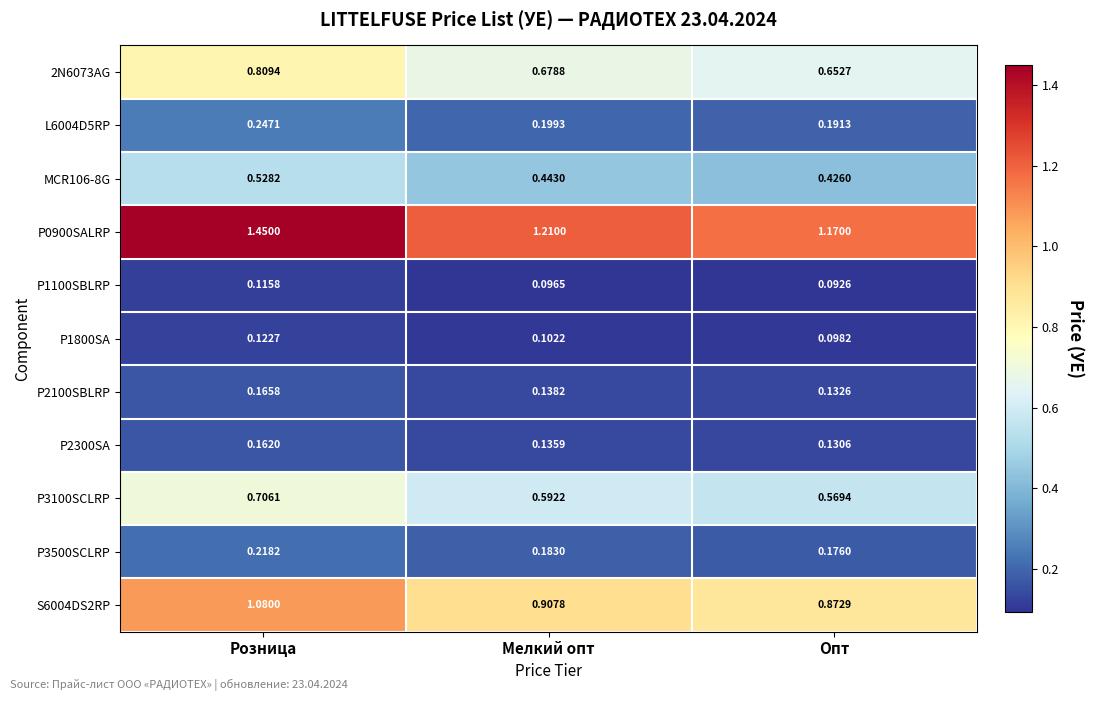

Rank the categories by MCR106-8G value from highest to lowest.

Розница, Мелкий опт, Опт